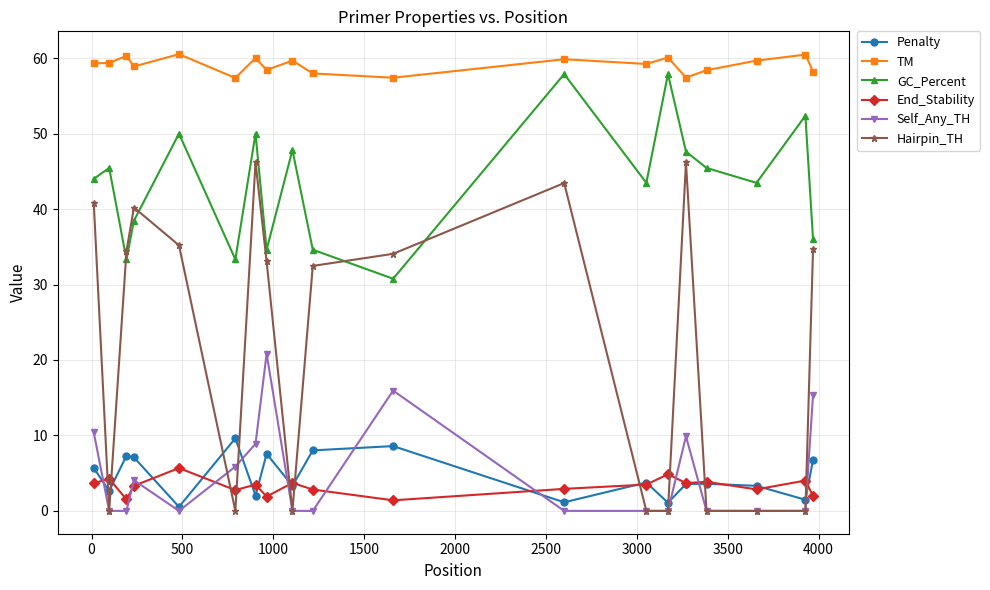

What are all the series names shown in the legend?

Penalty, TM, GC_Percent, End_Stability, Self_Any_TH, Hairpin_TH